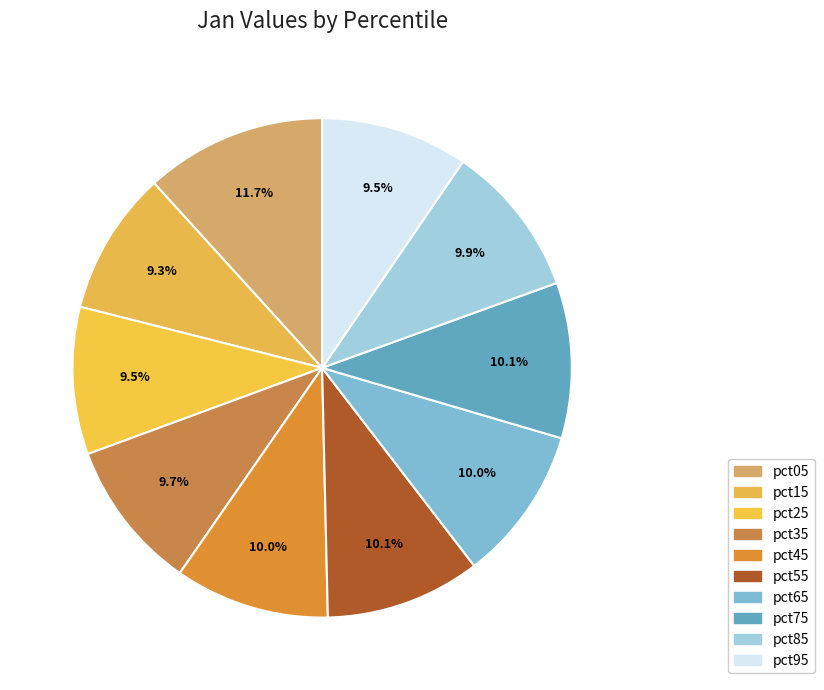

Rank the categories by value from lowest to highest.

pct15, pct95, pct25, pct35, pct85, pct45, pct65, pct55, pct75, pct05